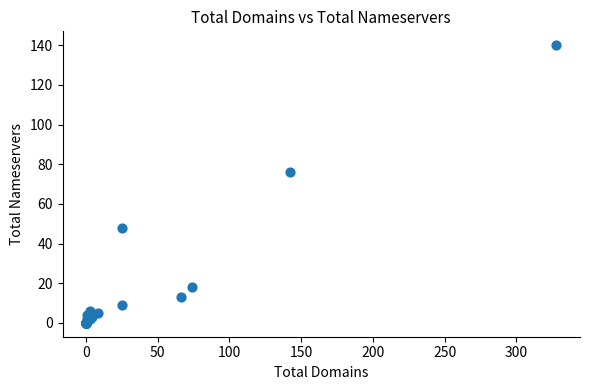

What Y value in the scatter plot is closest to 70?

76